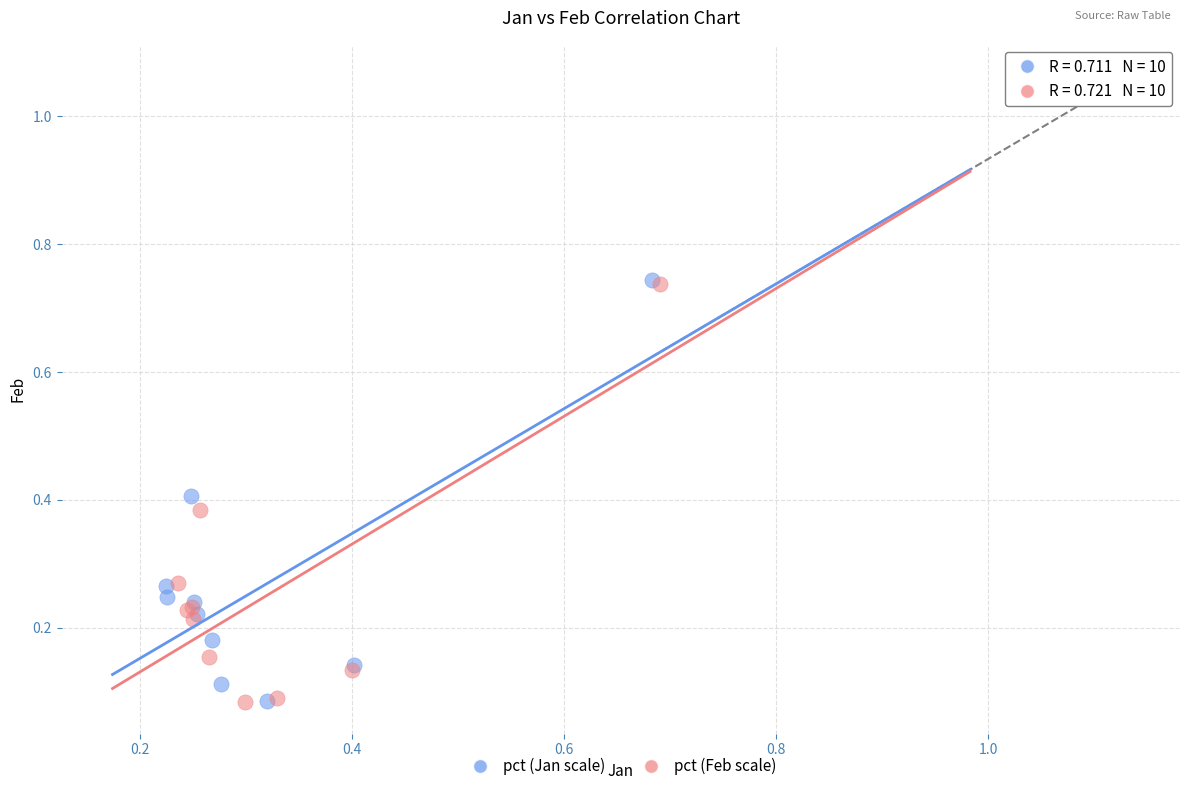

What are all the series names shown in the legend?

pct (Jan scale), pct (Feb scale)